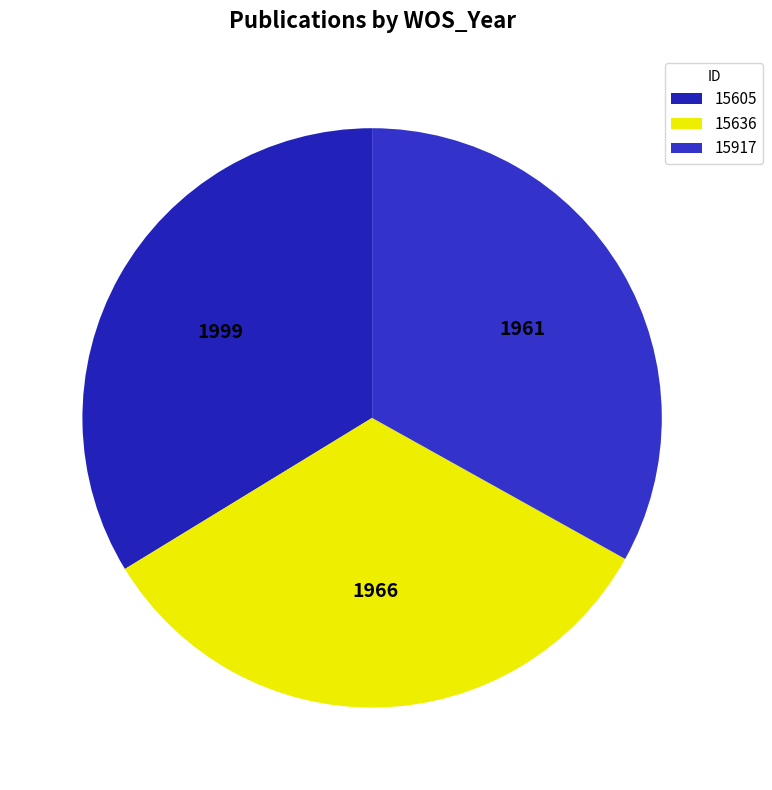

Do 15636 and 15605 together represent more than half of the pie?

Yes